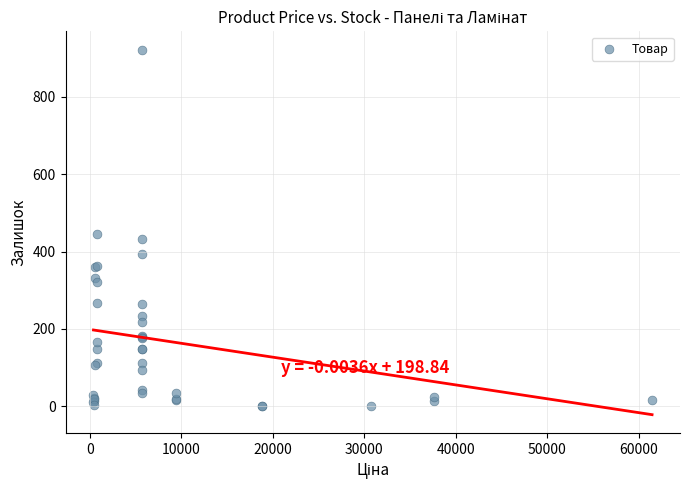

What Y value in the scatter plot is closest to 461?

446